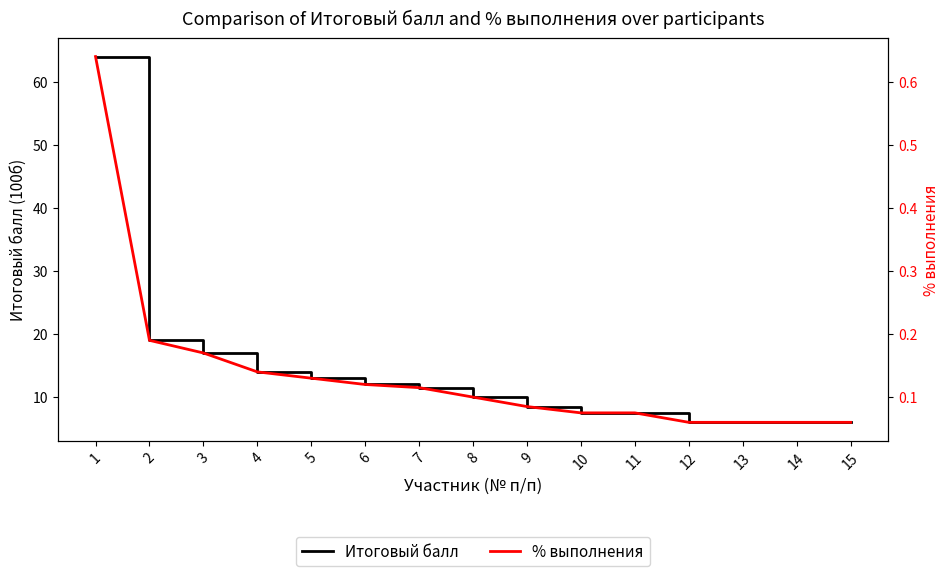

Is the value of % выполнения at 6 greater than the value of Итоговый балл at 15?

No